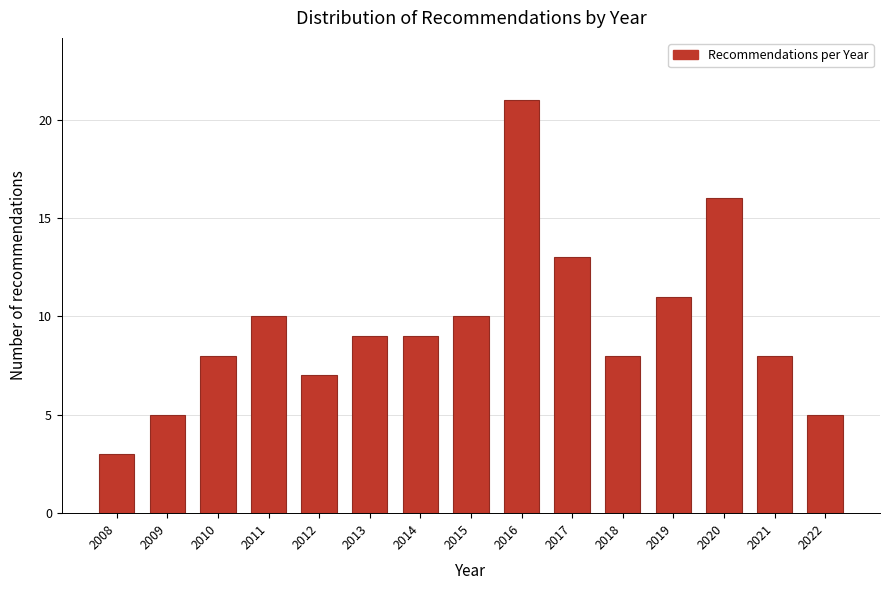

Reading left to right, what are all the values shown in this chart?

2008=3	2009=5	2010=8	2011=10	2012=7	2013=9	2014=9	2015=10	2016=21	2017=13	2018=8	2019=11	2020=16	2021=8	2022=5